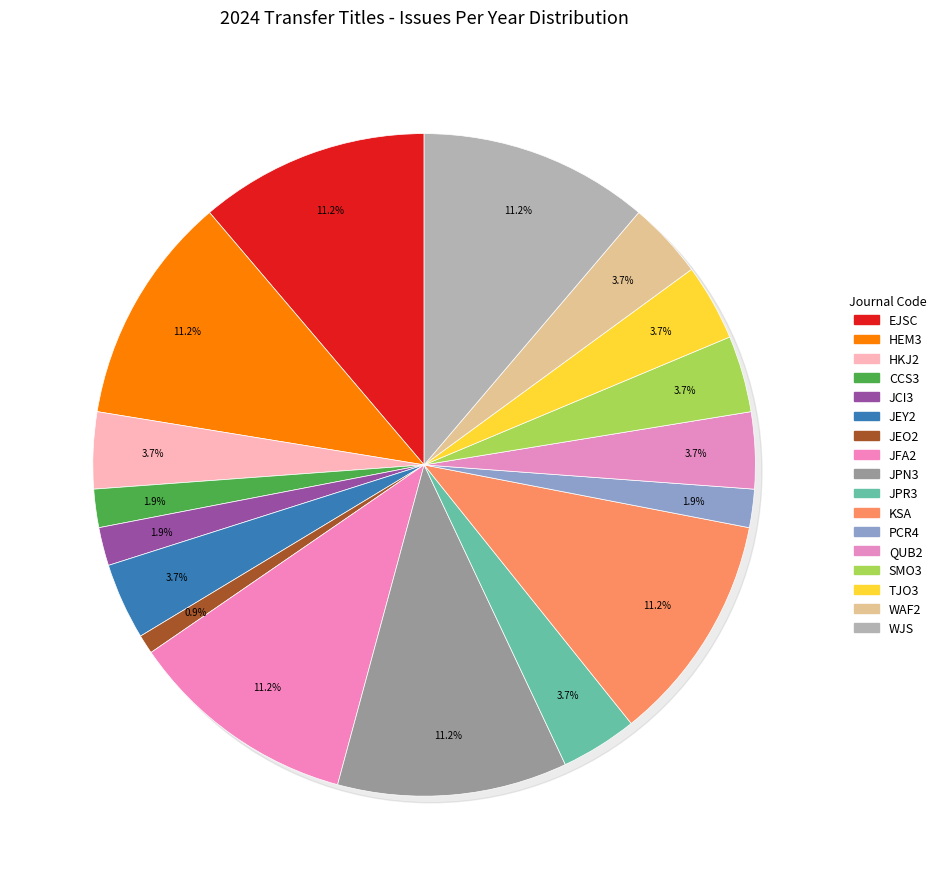

Between Journal of Experimental Orthopaedics and European Journal of Sport Science, which is larger?

European Journal of Sport Science